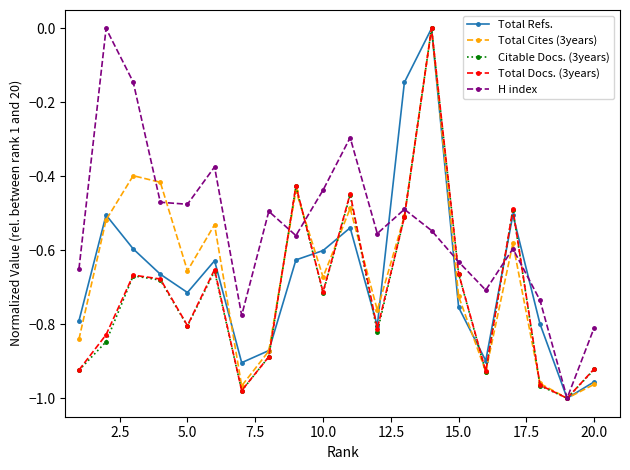

In Total Cites (3years), how many points are lower than both neighbors (excluding endpoints)?

6